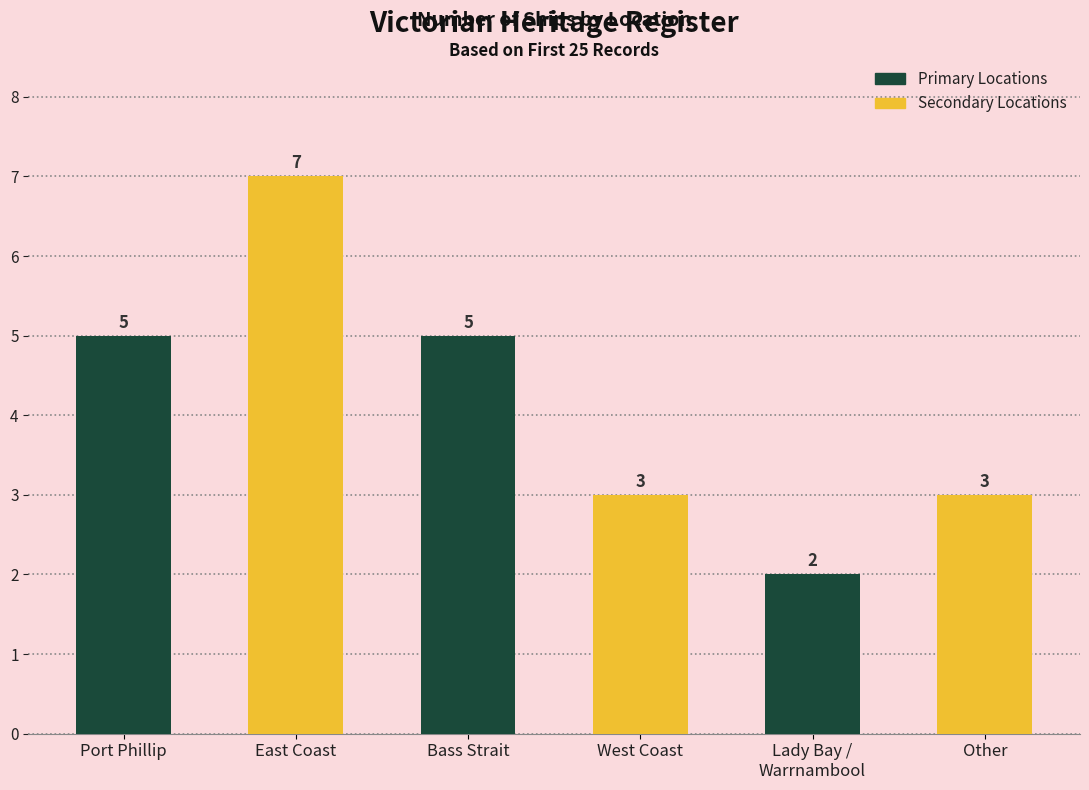

The chart shows a value of 3 at Other. True or false?

True